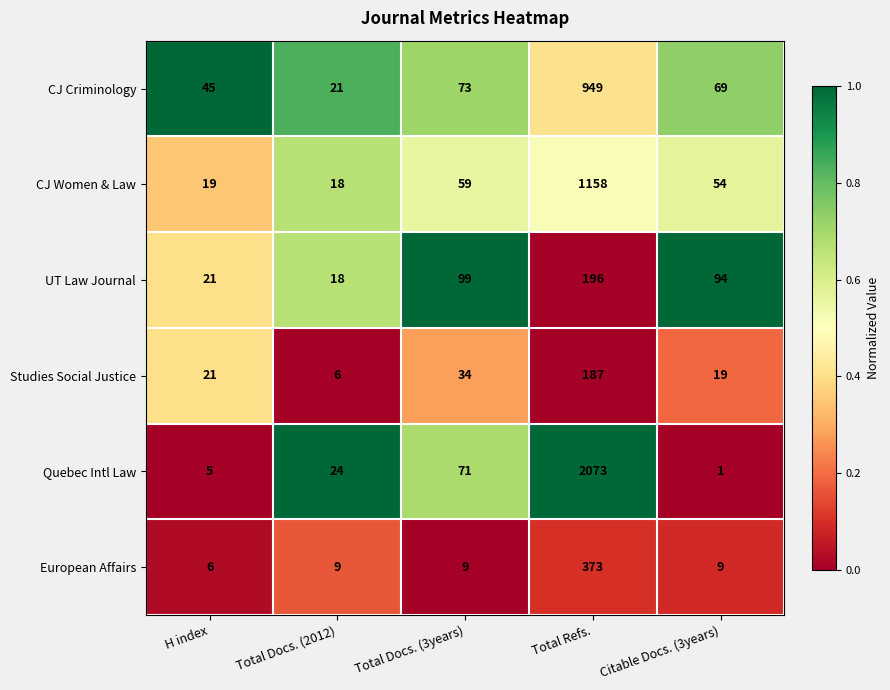

What is the sum of all Quebec Intl Law values?

2174